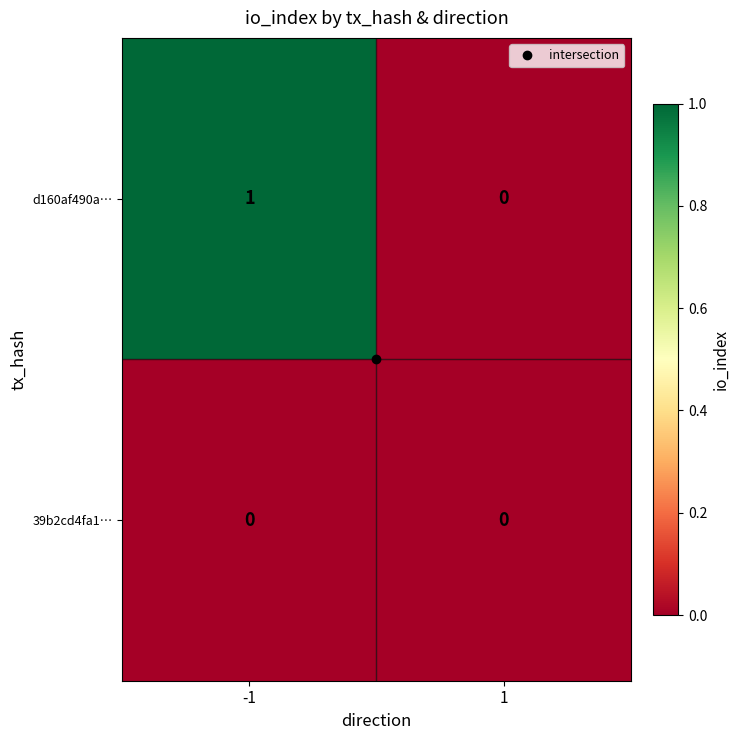

Which series has the largest range (max minus min)?

d160af490a…